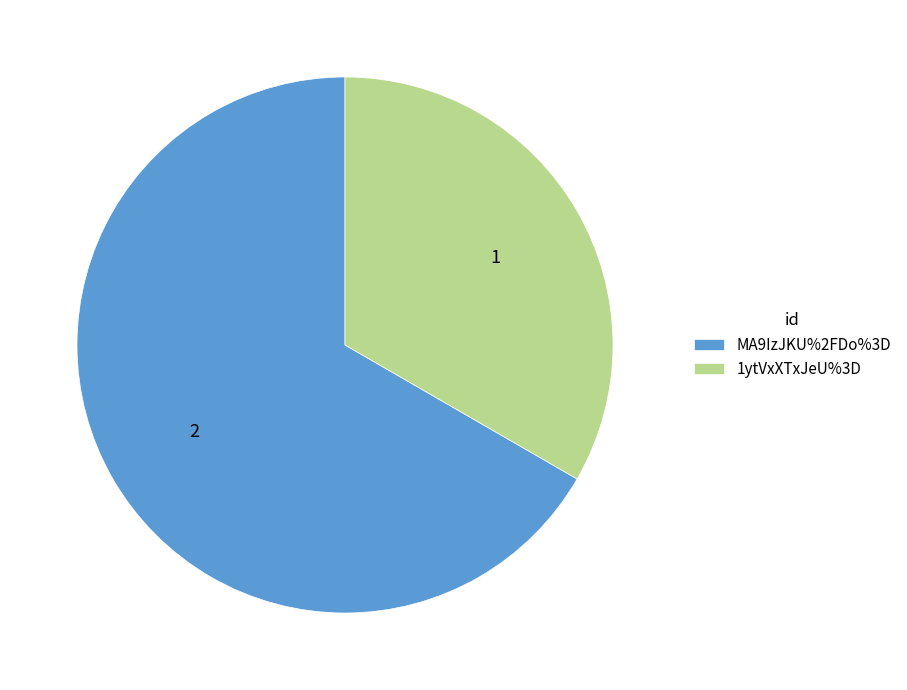

Rank the categories by value from lowest to highest.

1ytVxXTxJeU%3D, MA9IzJKU%2FDo%3D